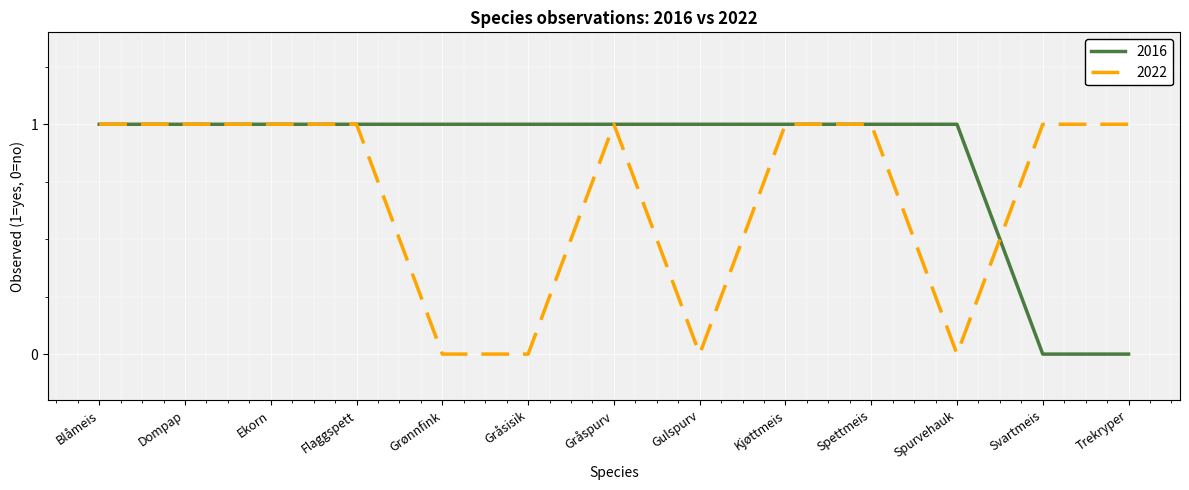

Rank the series by their average value, from highest to lowest.

2016, 2022